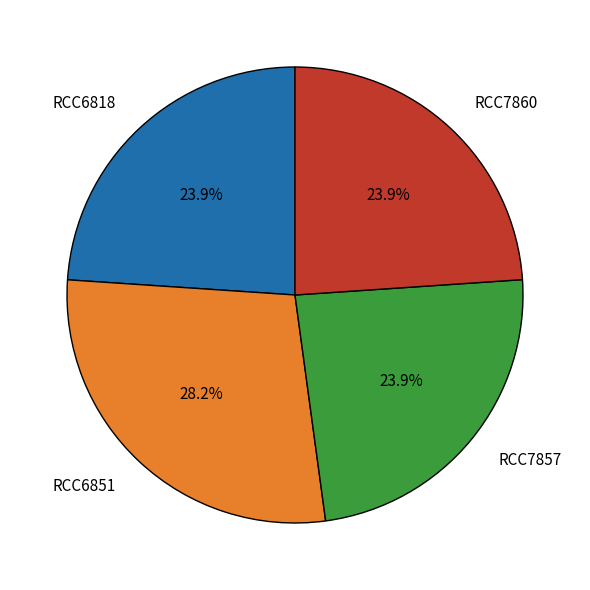

What percentage is the RCC6818 slice, to the nearest percent?

24%